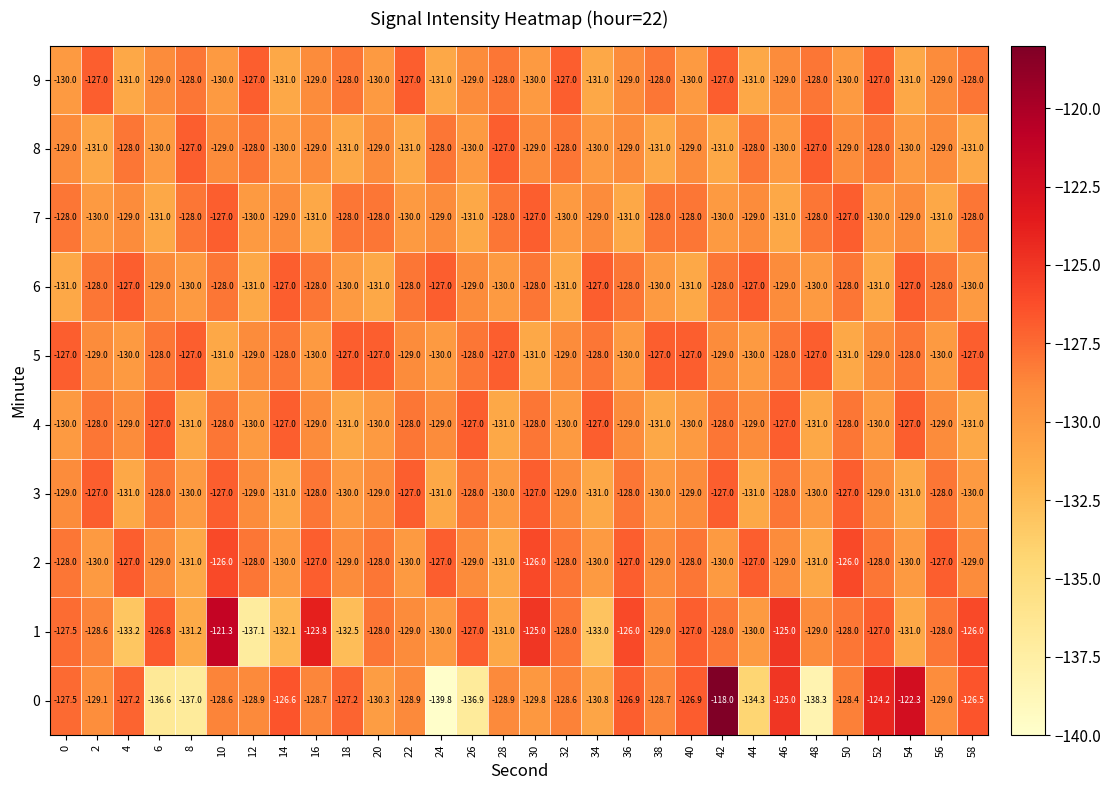

Which series has the largest total across all categories?

2